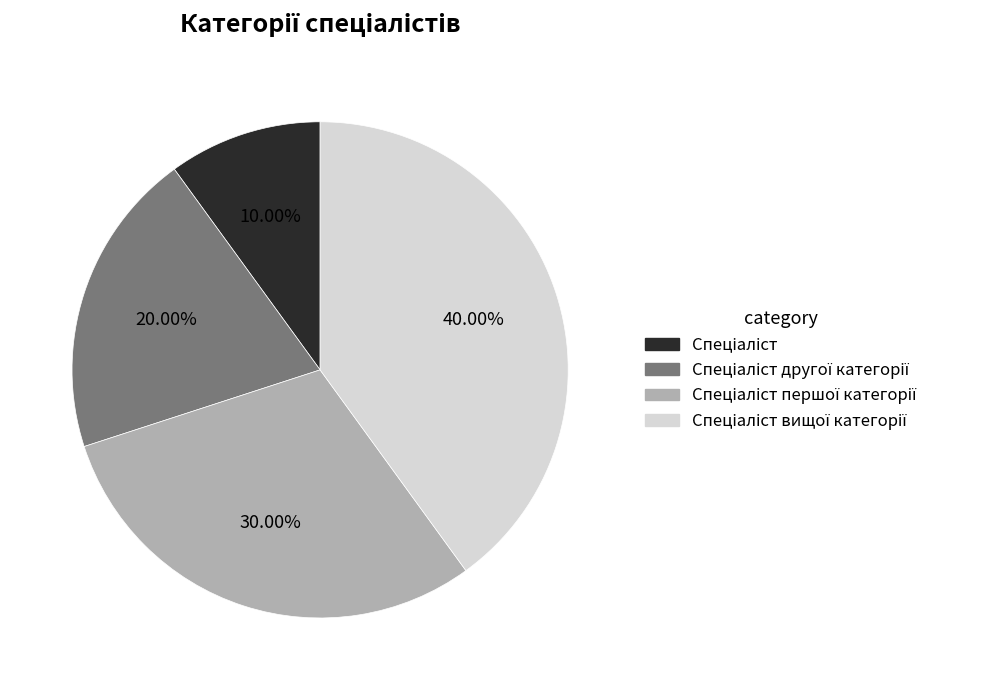

Is there any slice that represents more than half of the pie?

No